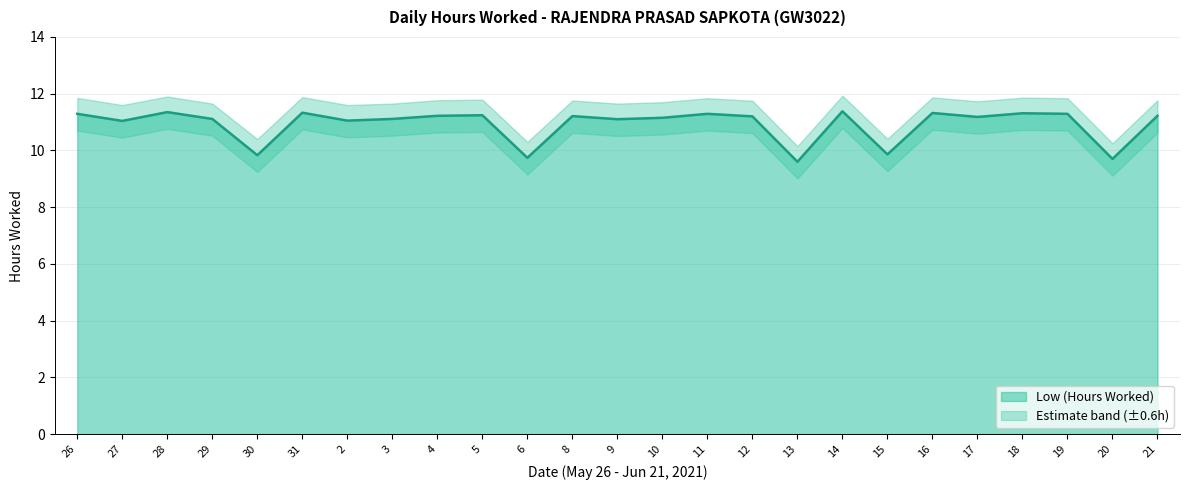

Which category has the lowest value in the Low (Hours Worked) series?

13